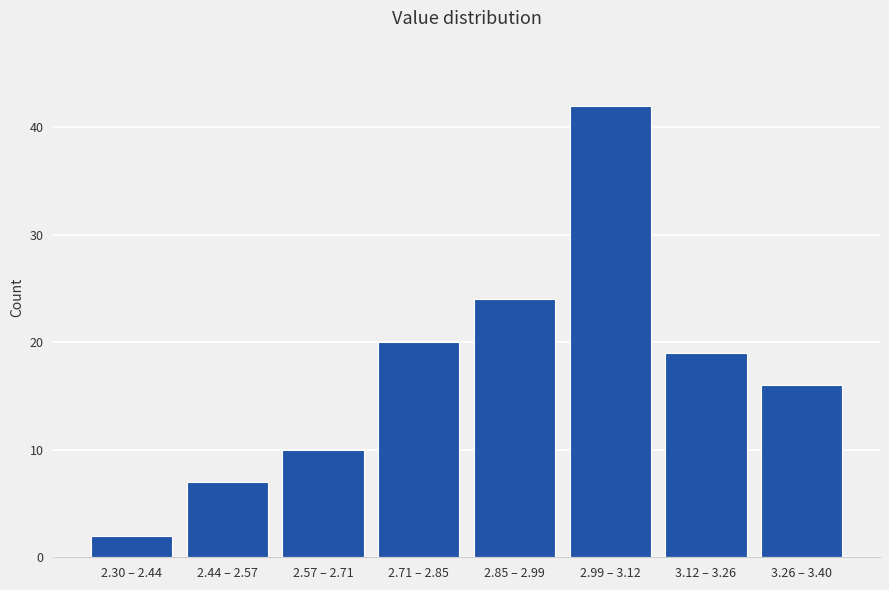

Reading right to left, extract all data points from this chart.

3.26 – 3.40=16	3.12 – 3.26=19	2.99 – 3.12=42	2.85 – 2.99=24	2.71 – 2.85=20	2.57 – 2.71=10	2.44 – 2.57=7	2.30 – 2.44=2